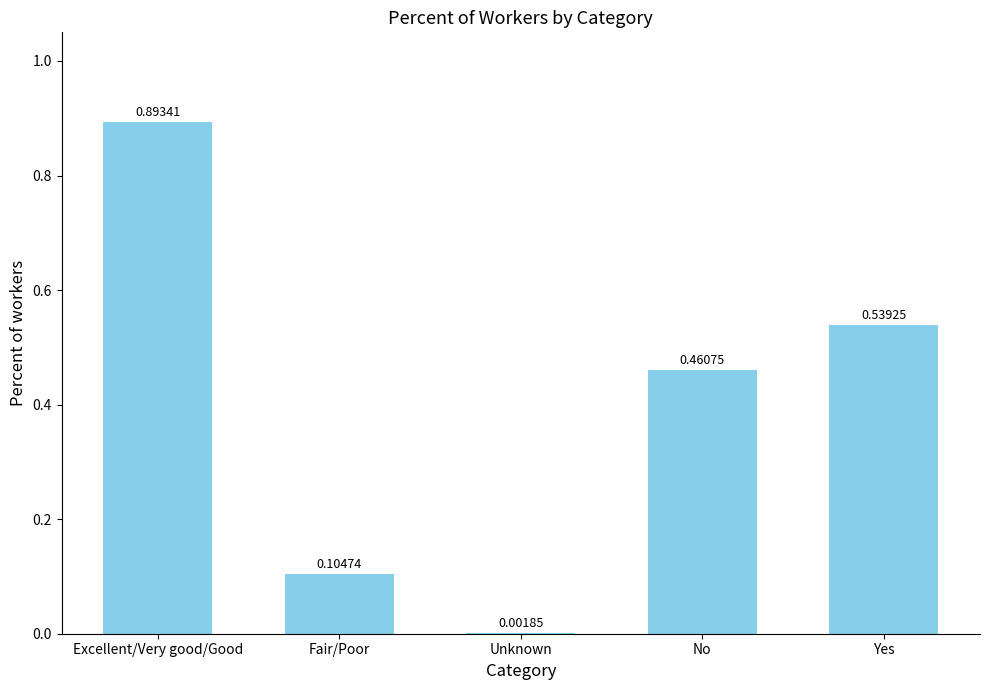

At which category does the chart reach its peak across all series?

Excellent/Very good/Good